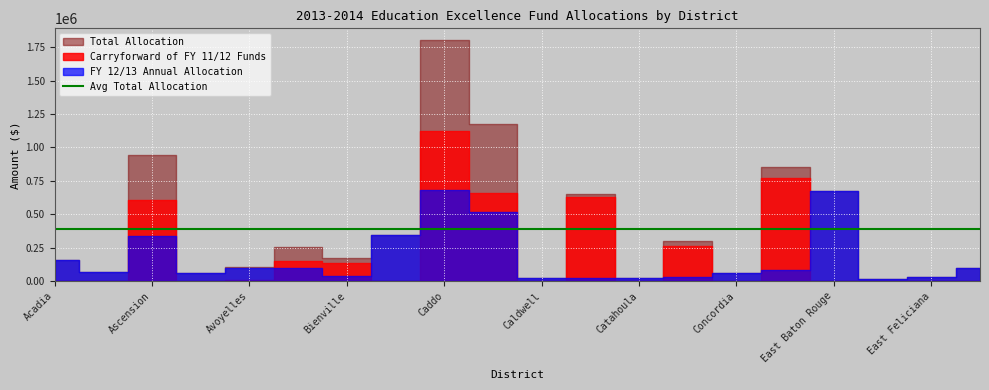

Between Bienville and East Carroll, which series saw the biggest shift?

Total Allocation